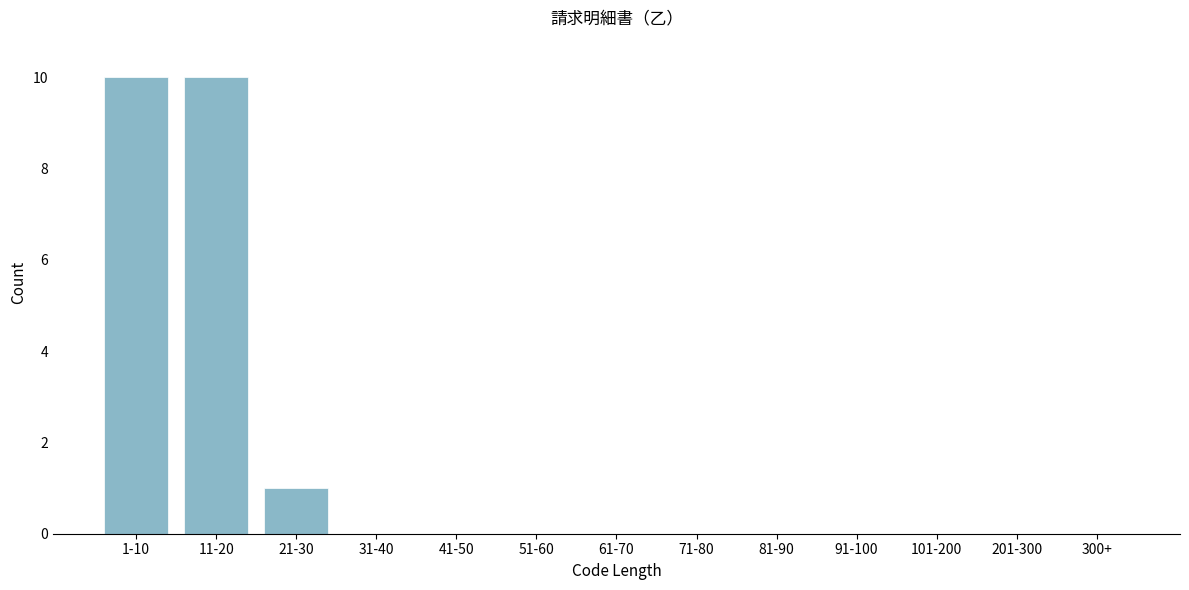

Reading left to right, what are all the values shown in this chart?

1-10=10	11-20=10	21-30=1	31-40=0	41-50=0	51-60=0	61-70=0	71-80=0	81-90=0	91-100=0	101-200=0	201-300=0	300+=0